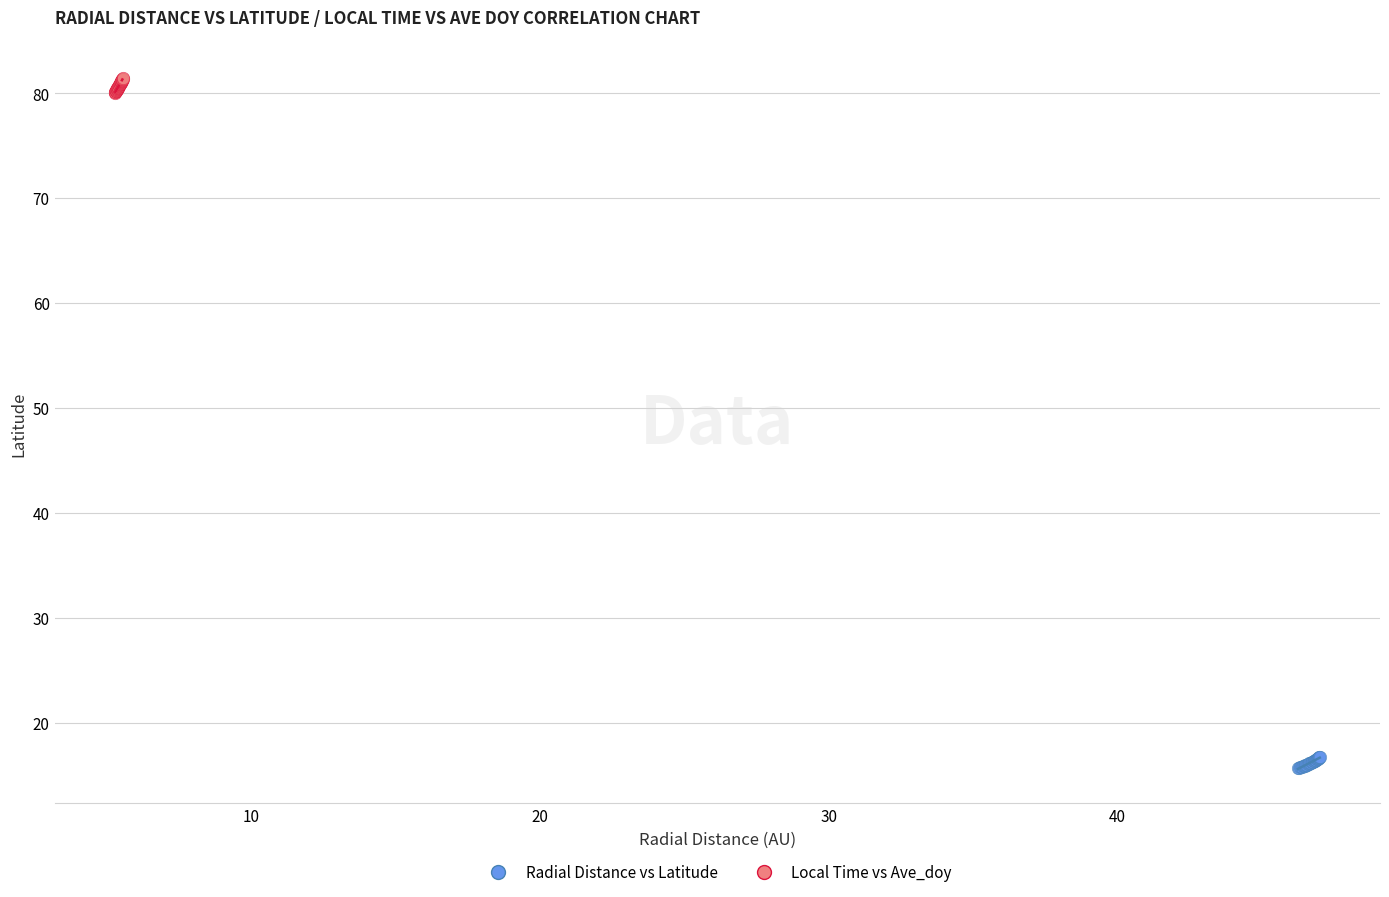

Which series contains the lowest Y value?

Radial Distance vs Latitude